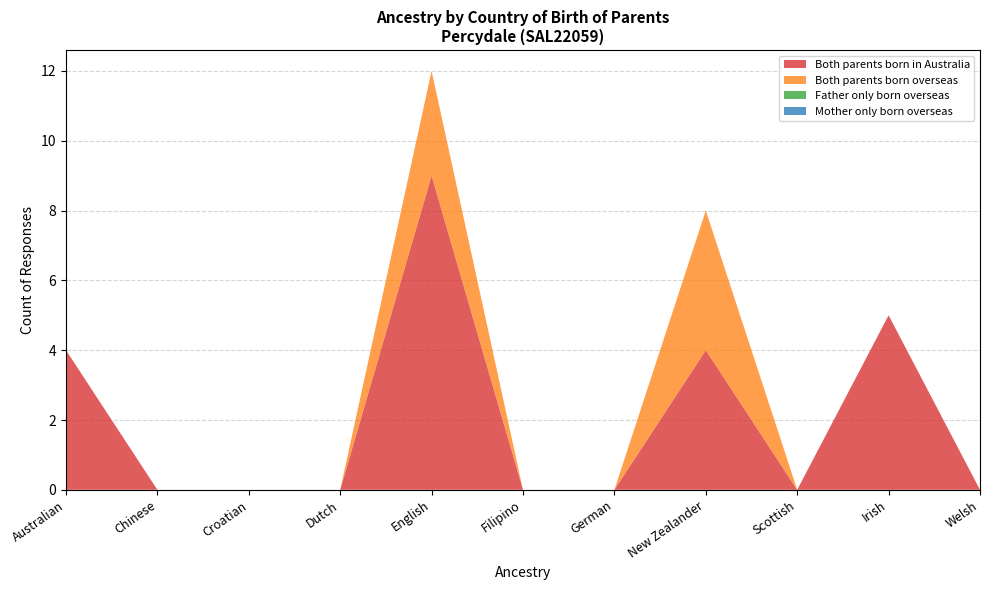

Reading left to right, what are all the values shown in this chart?

Both parents born in Australia: 4	0	0	0	9	0	0	4	0	5	0
Both parents born overseas: 0	0	0	0	3	0	0	4	0	0	0
Father only born overseas: 0	0	0	0	0	0	0	0	0	0	0
Mother only born overseas: 0	0	0	0	0	0	0	0	0	0	0